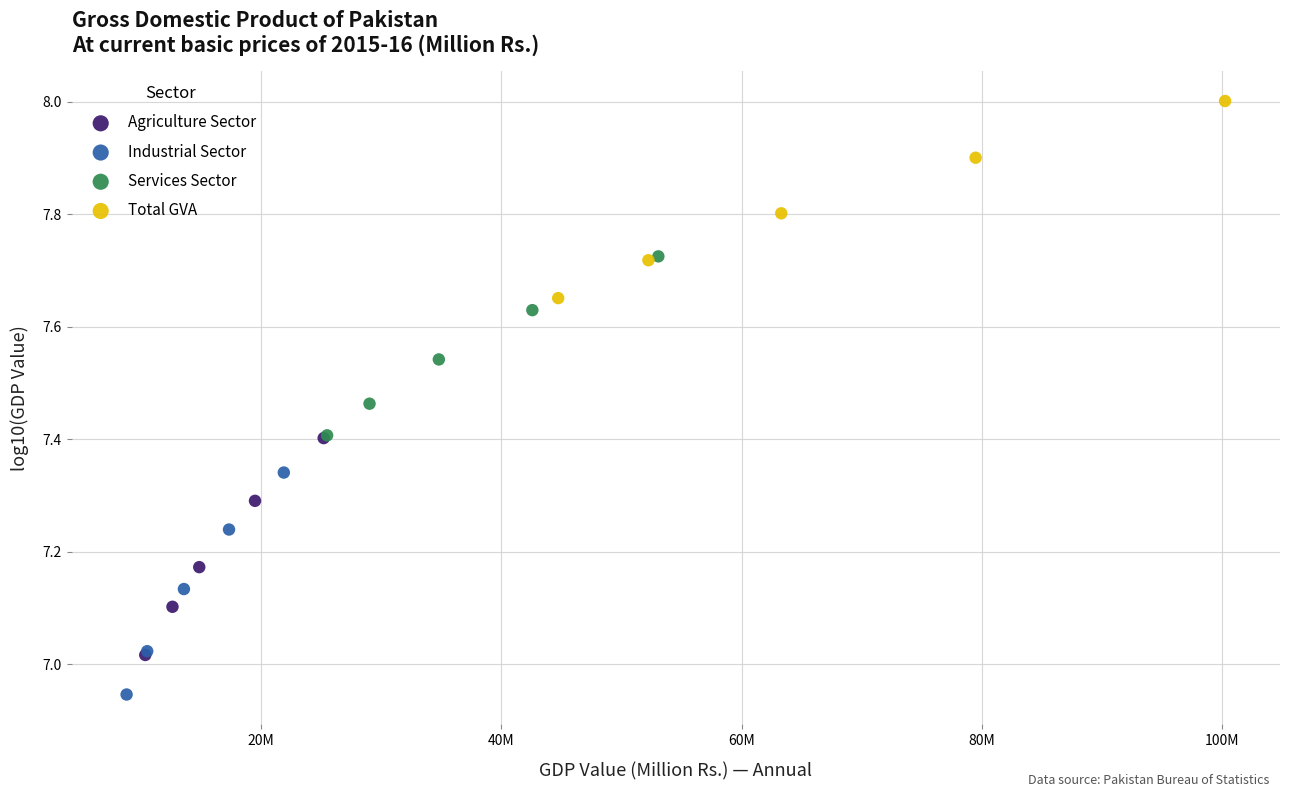

Which series reaches the minimum Y coordinate?

Industrial Sector